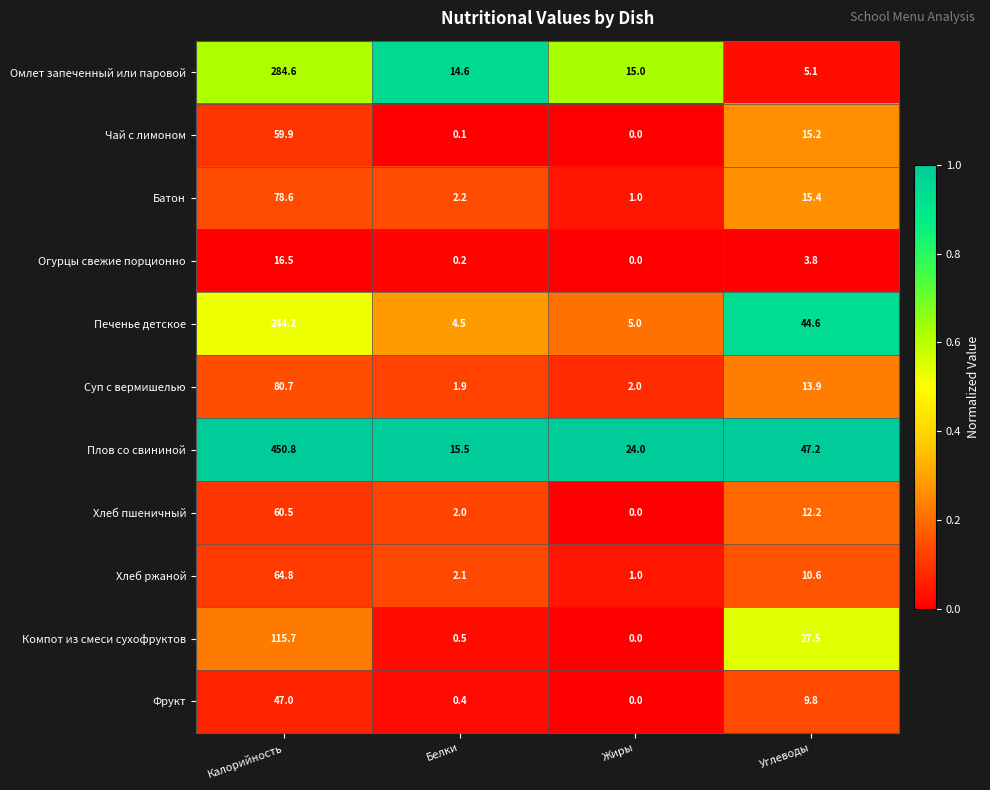

What is the total value across all series at Жиры?

48.0